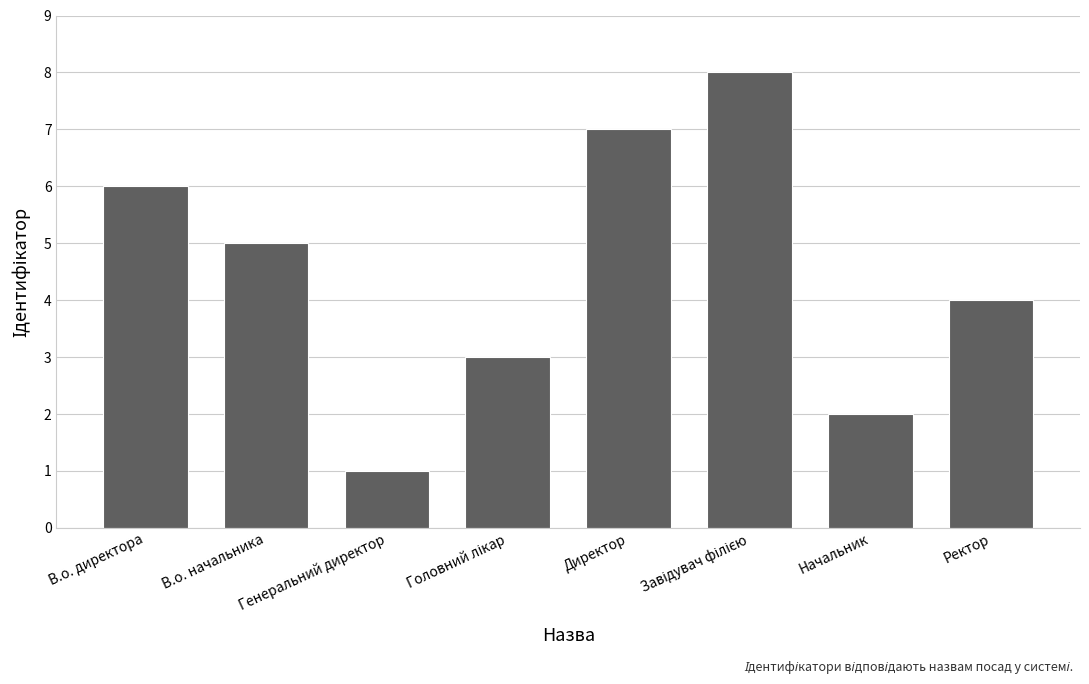

Which label corresponds to the smallest value in the chart?

Генеральний директор